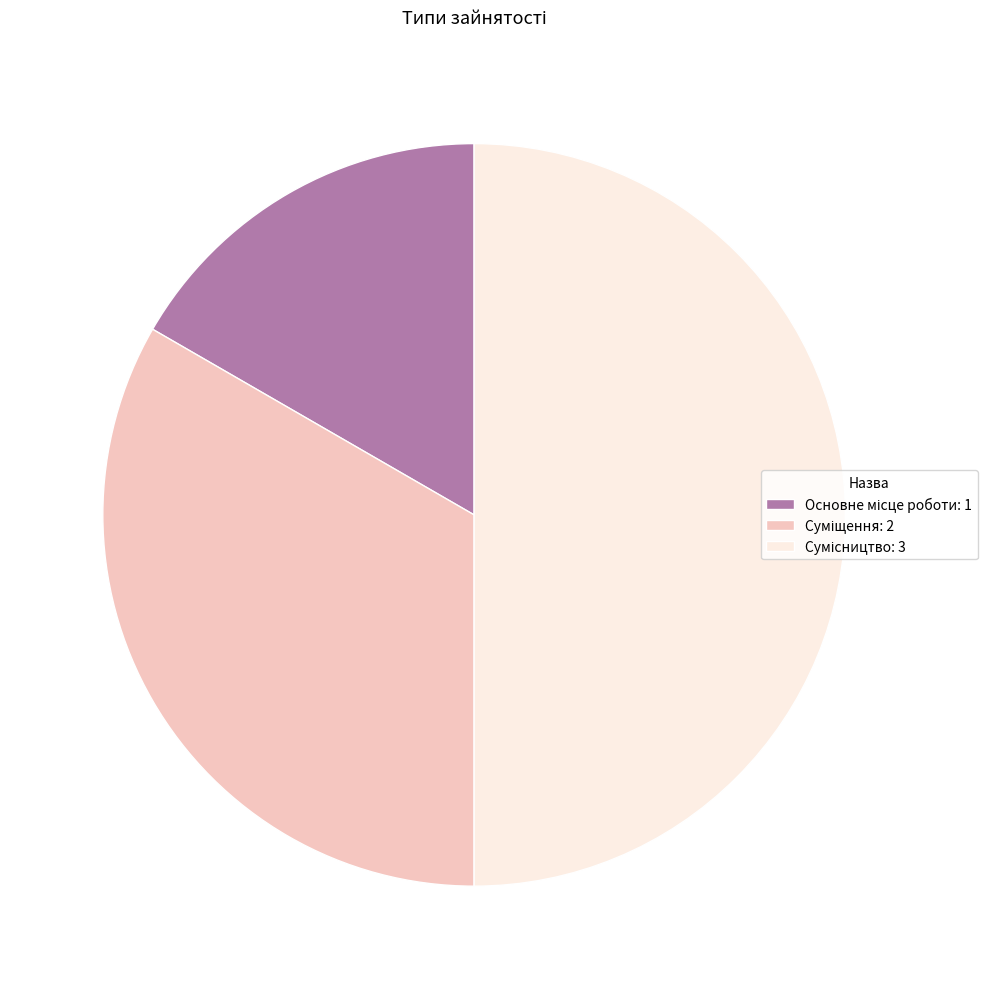

To the nearest percent, what is the difference between the largest and smallest slice percentages?

33%